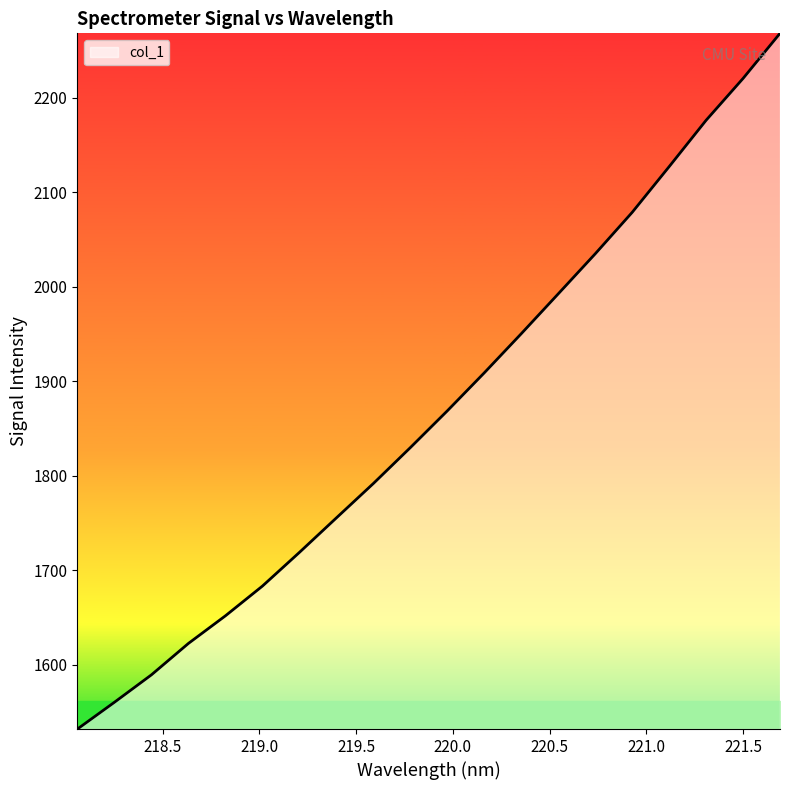

What is the smallest value displayed?

1532.2